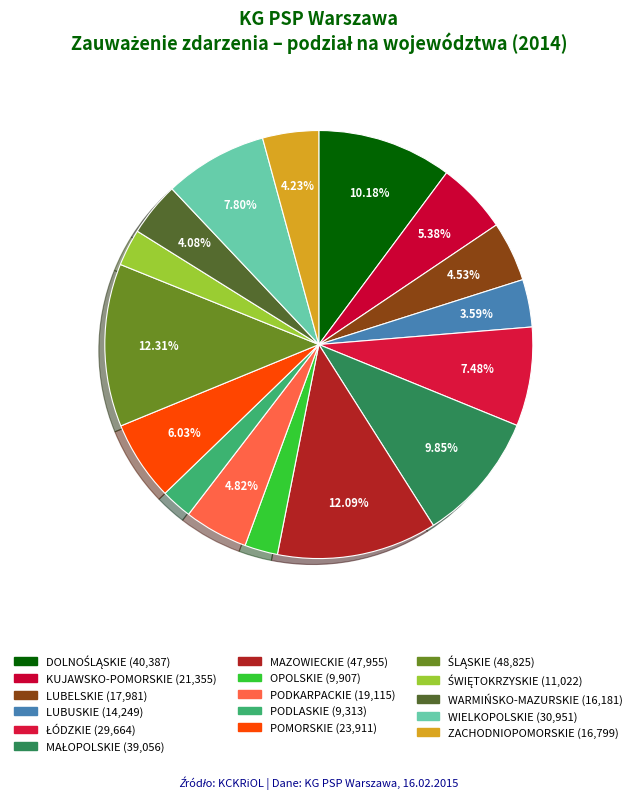

Does LUBUSKIE represent more than half of the total?

No